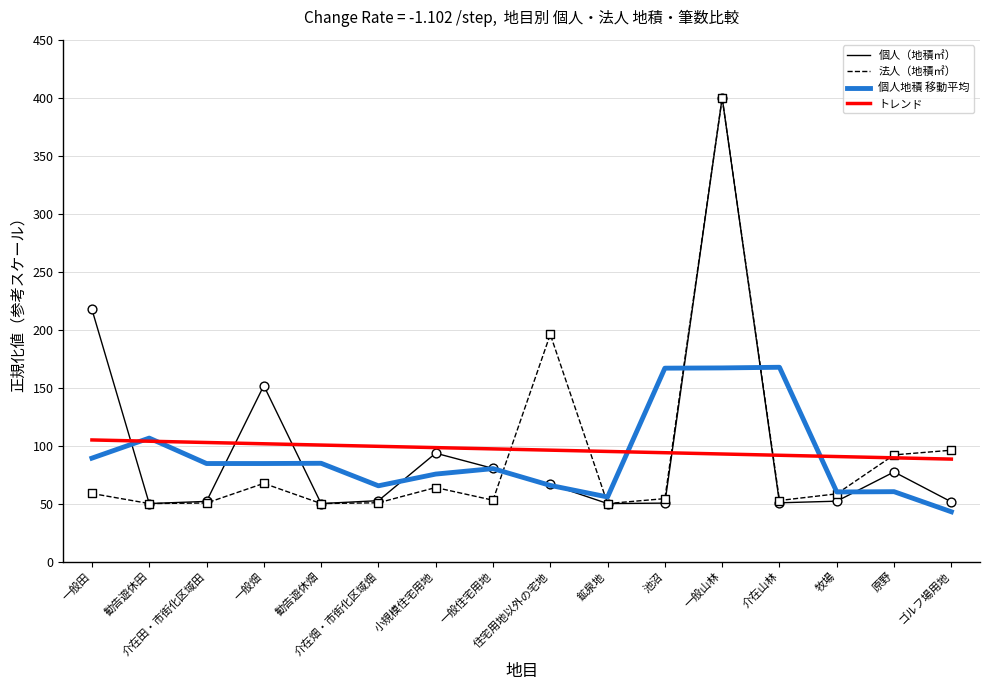

What are all the series names shown in the legend?

個人（地積㎡）, 法人（地積㎡）, 個人地積 移動平均, トレンド